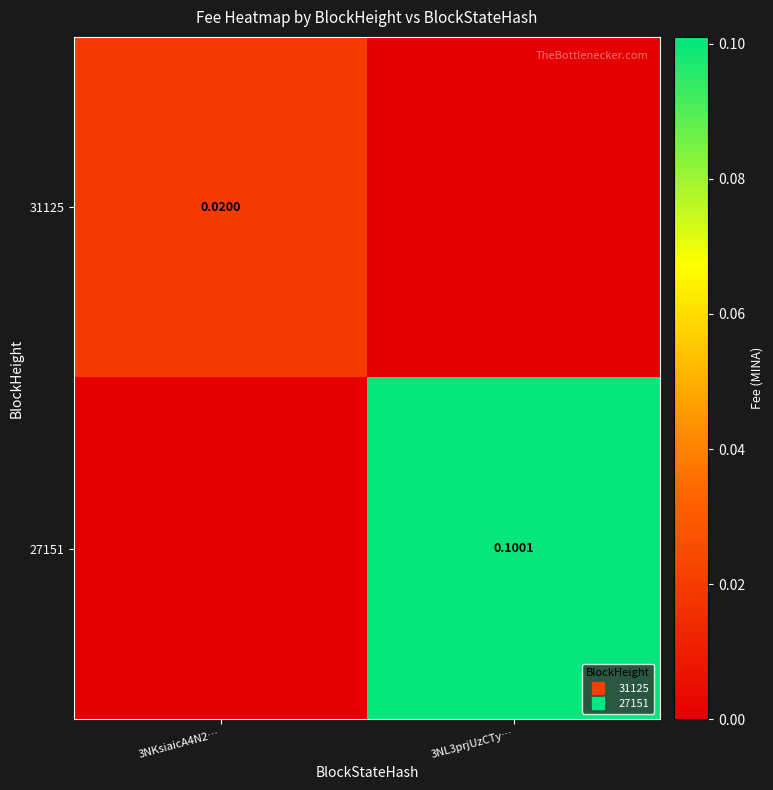

Is the value of 27151 at 3NL3prjUzCTy… greater than the value of 31125 at 3NKsiaicA4N2…?

Yes